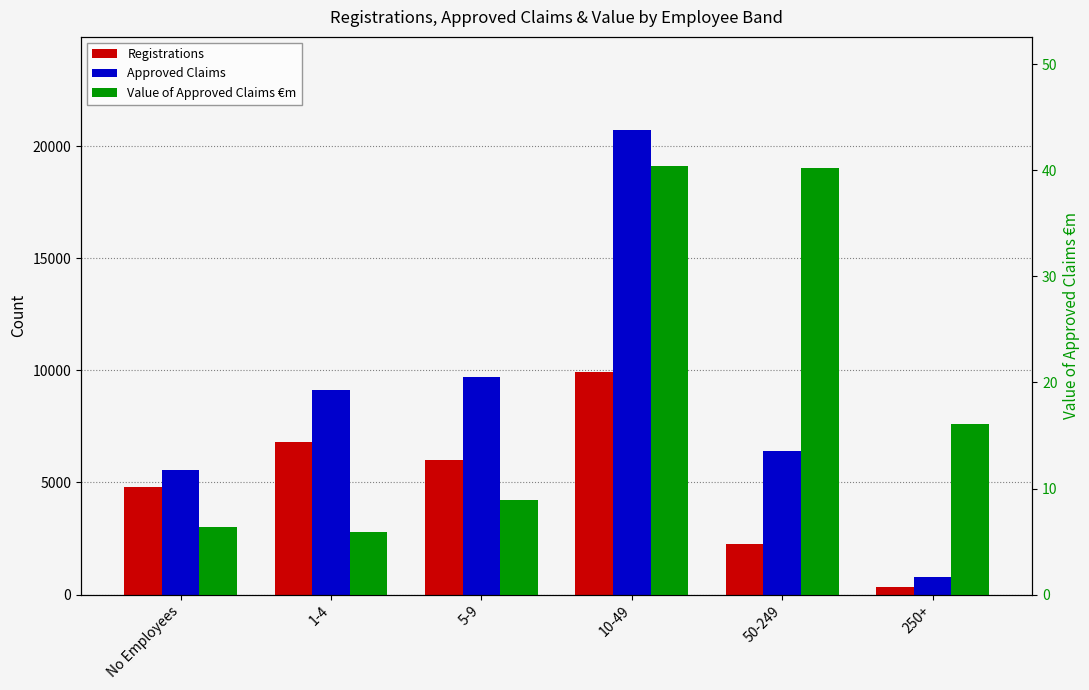

Which series has the widest spread of values?

Approved Claims